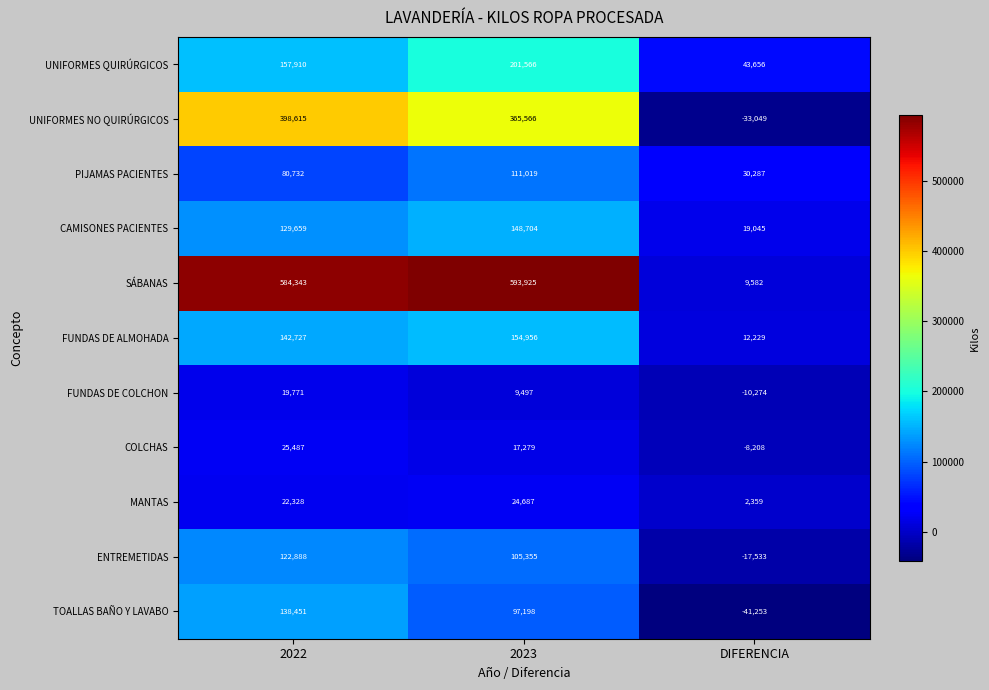

Between 2022 and DIFERENCIA, which series saw the biggest shift?

SÁBANAS